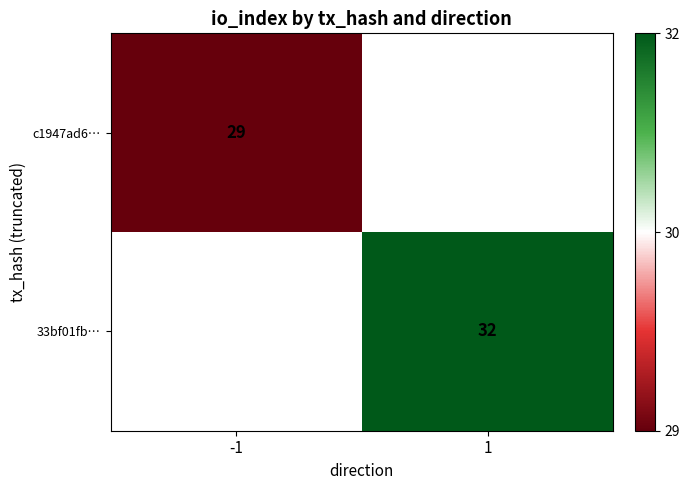

True or false: c1947ad6… has a value of 10.0 at -1.

False